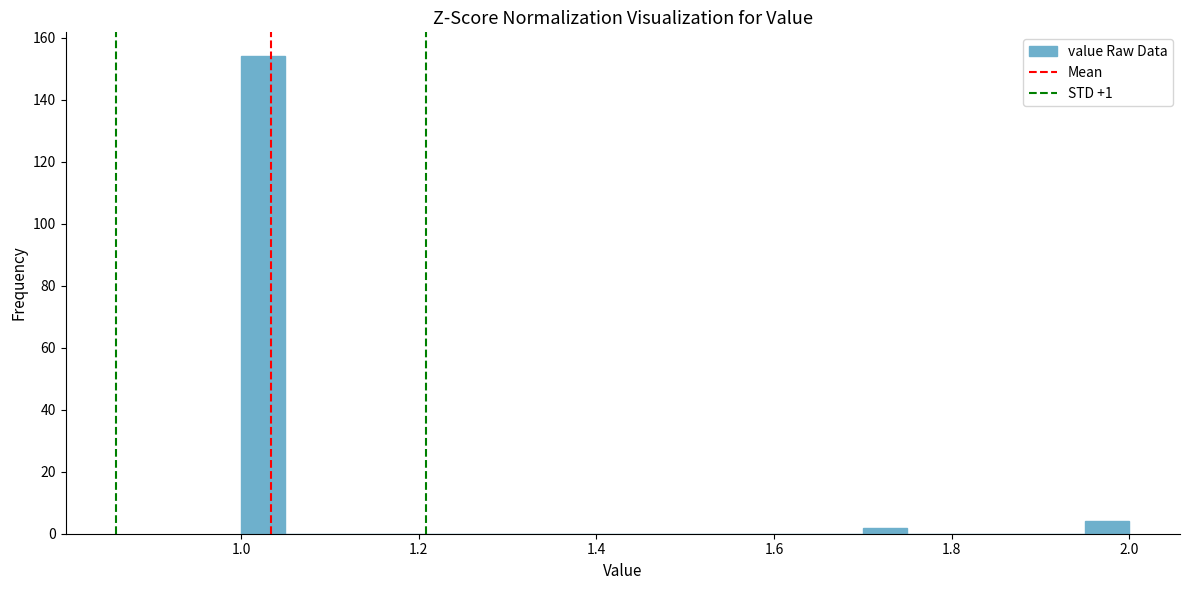

Around what value on the x-axis is the tallest bar? Give the approximate position of its centre, as read against the axis.

1.02